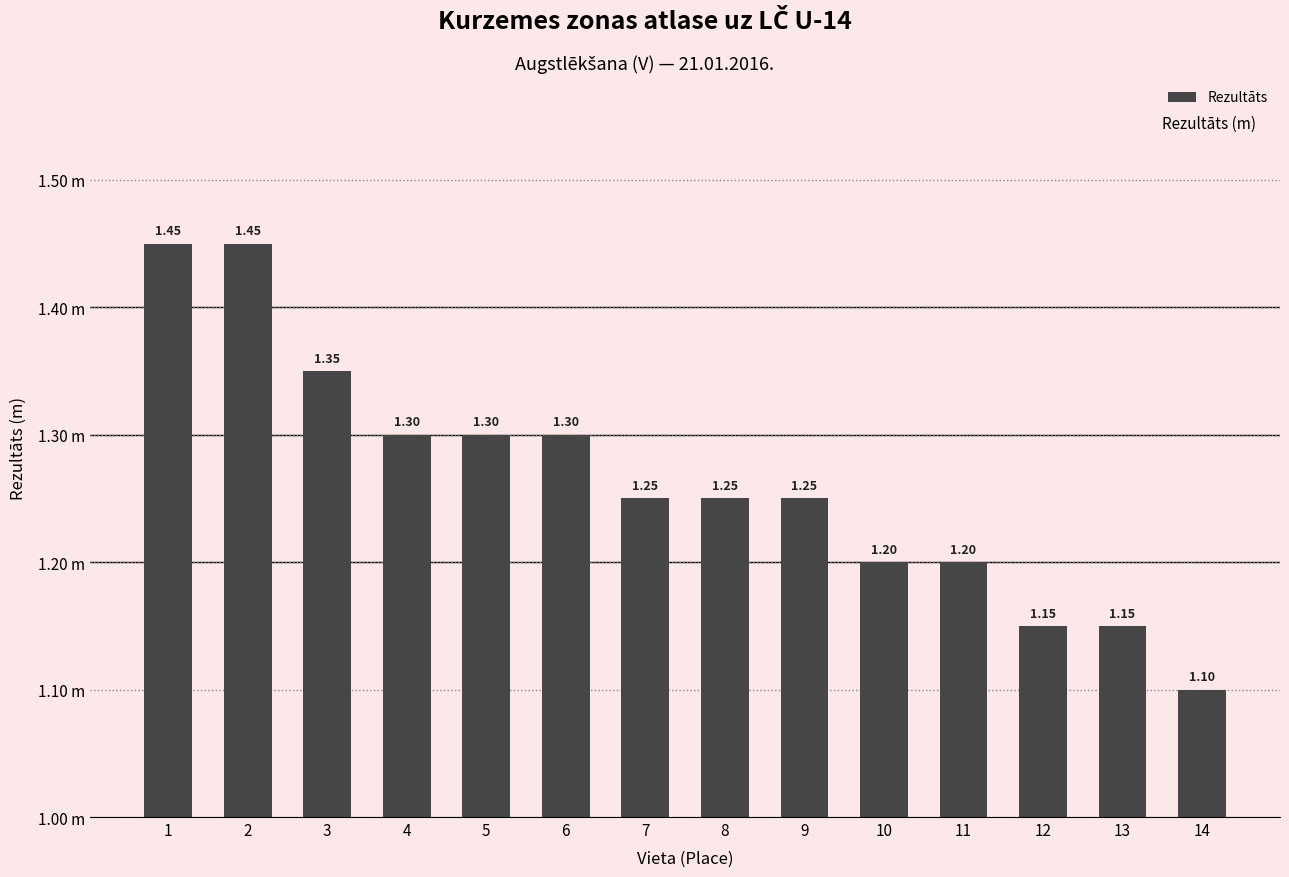

Does the chart contain any negative values?

No